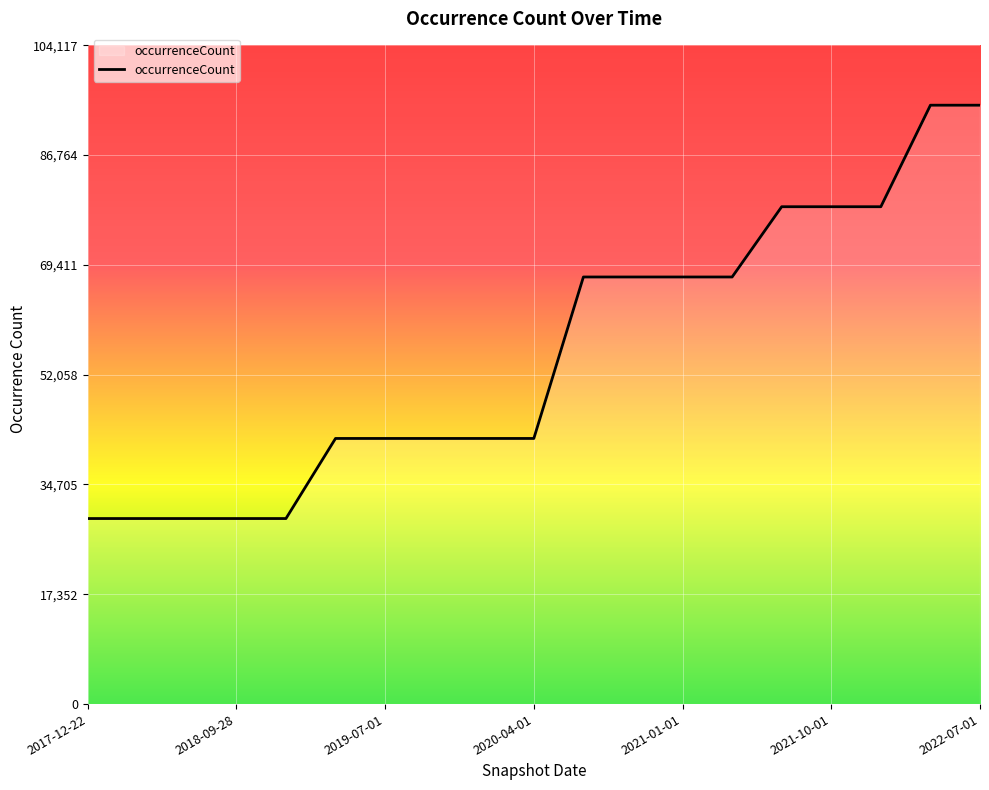

What is the minimum value shown in the chart?

29325